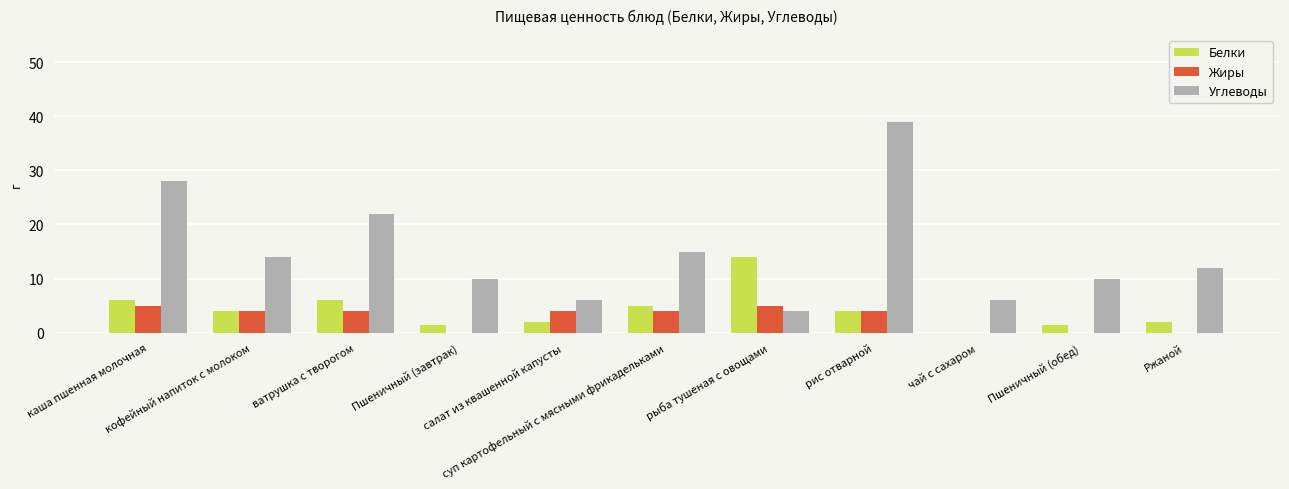

What is the total value across all series at Пшеничный (обед)?

11.5